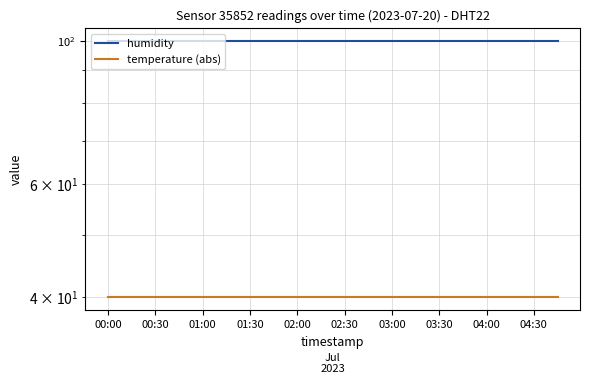

At 00:00, list the series in order from largest to smallest.

humidity, temperature (abs)